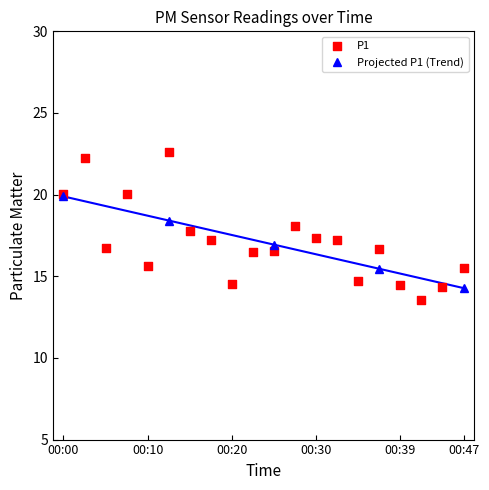

Which has a higher value, 00:10 or 00:20?

00:10